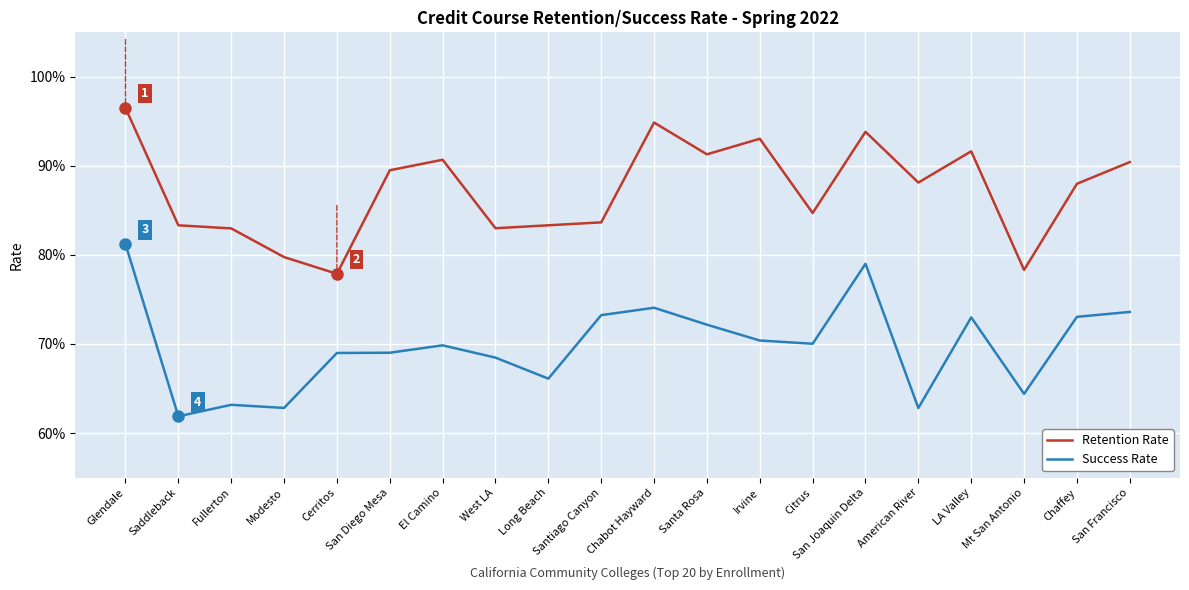

At which category does the chart reach its peak across all series?

Glendale